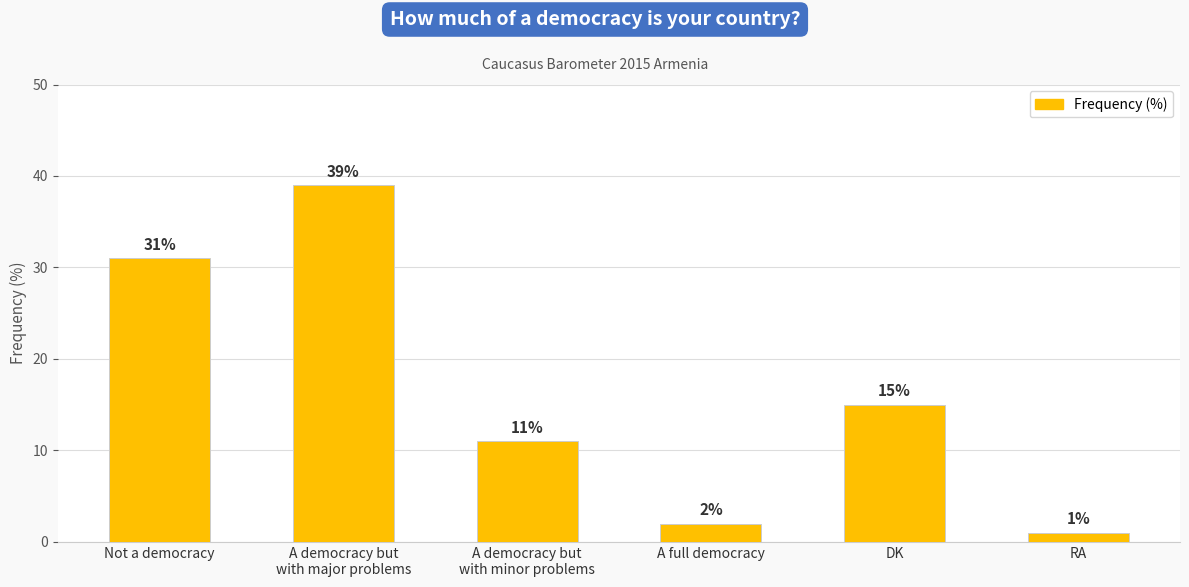

What is the label of the 3rd bar from the left?

A democracy but
with minor problems